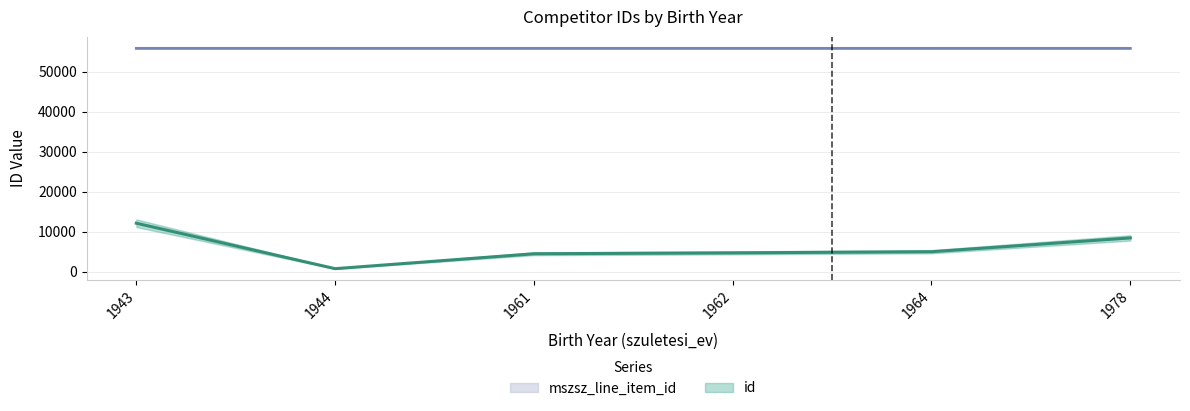

Which category has the lowest value in the mszsz_line_item_id series?

1943